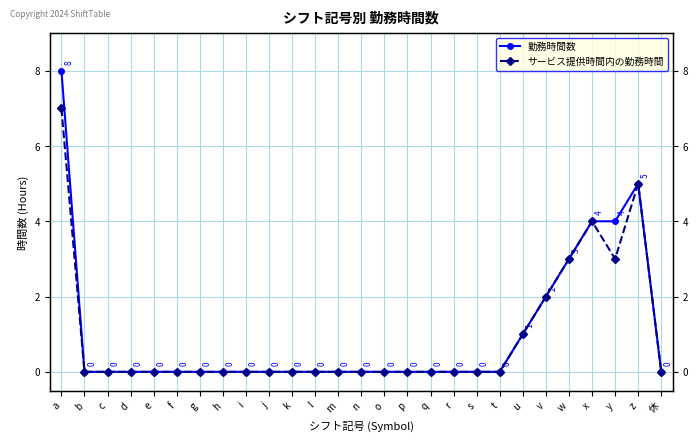

How many lines are shown in the chart?

2